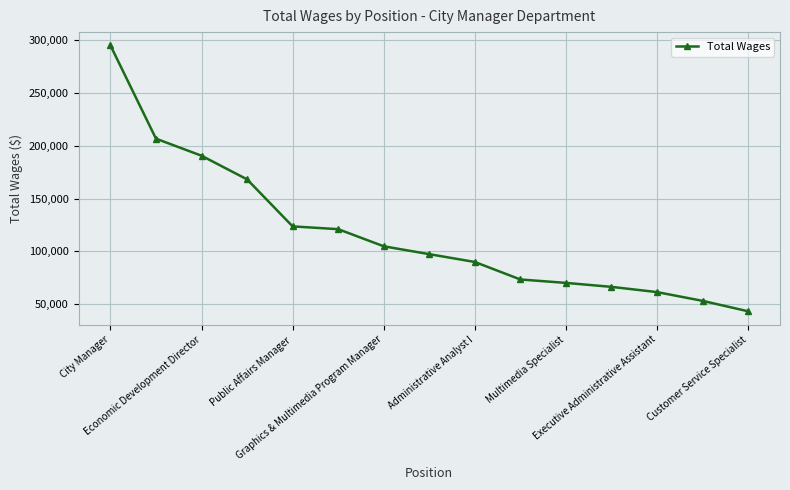

True or false: there are more than 2 points higher than both neighbors.

False